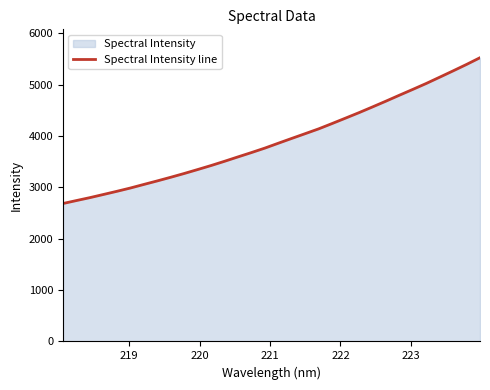

What is the smallest value displayed?

2684.8